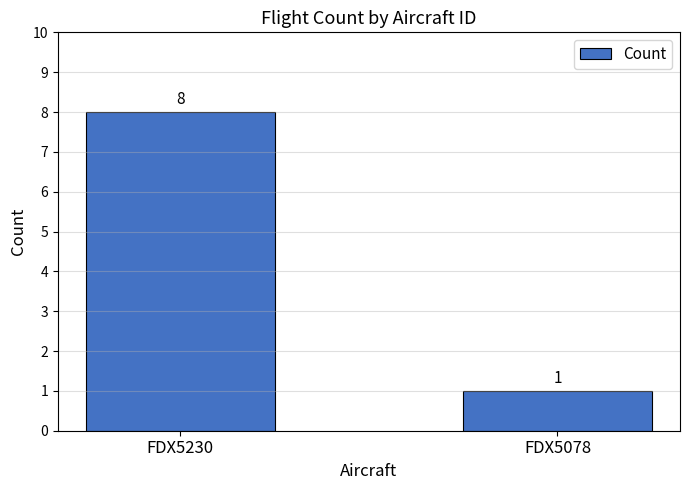

Between FDX5230 and FDX5078, which is larger?

FDX5230